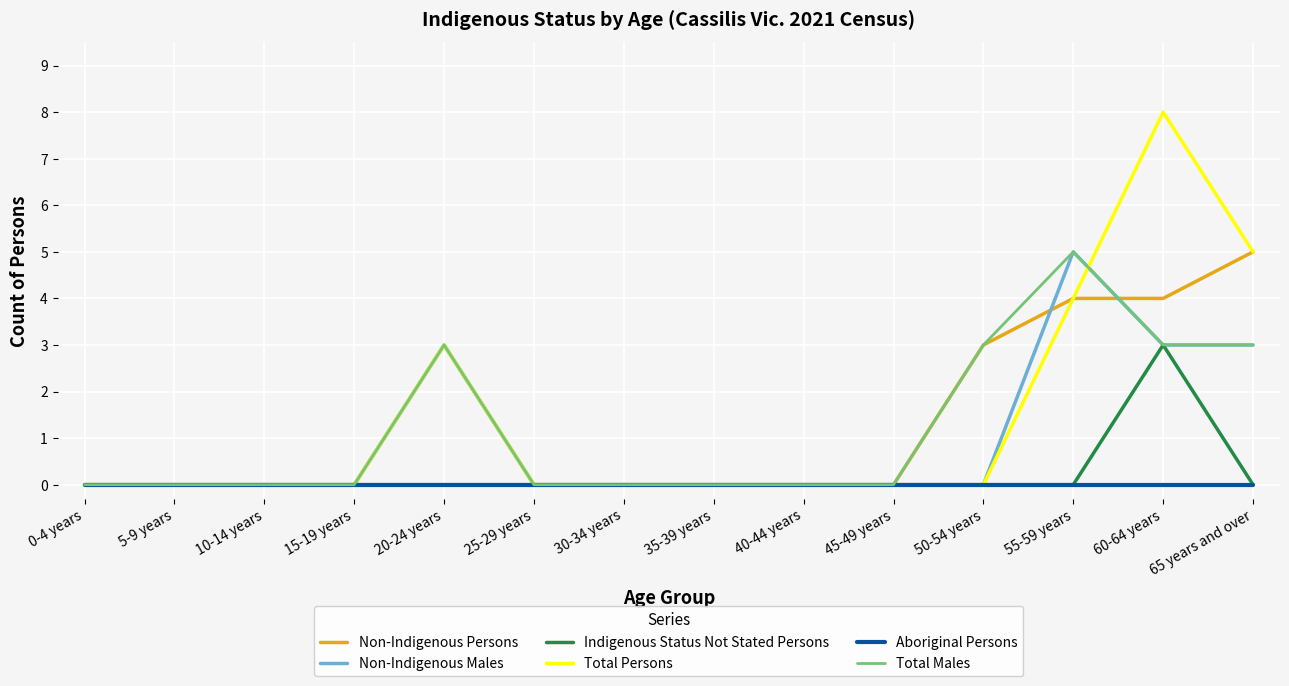

How many lines are shown in the chart?

6